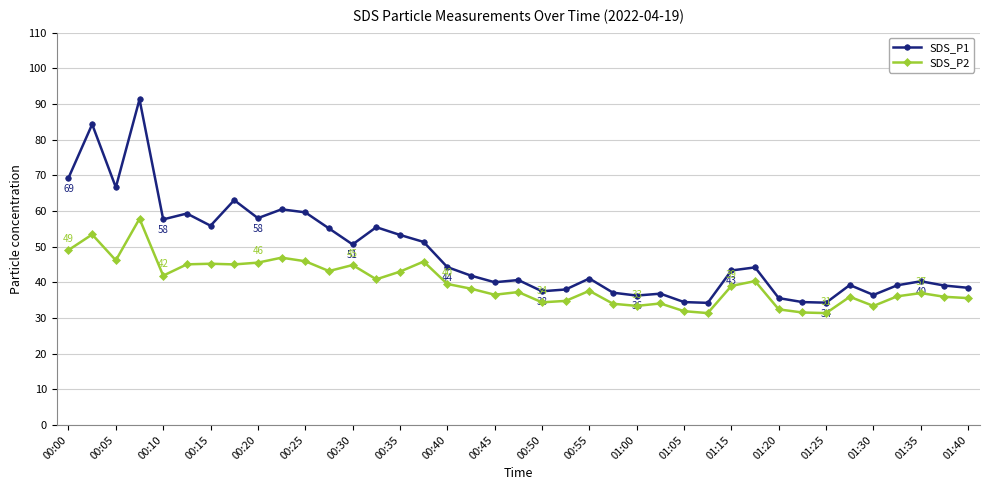

True or false: SDS_P1 and SDS_P2 cross at least once.

False